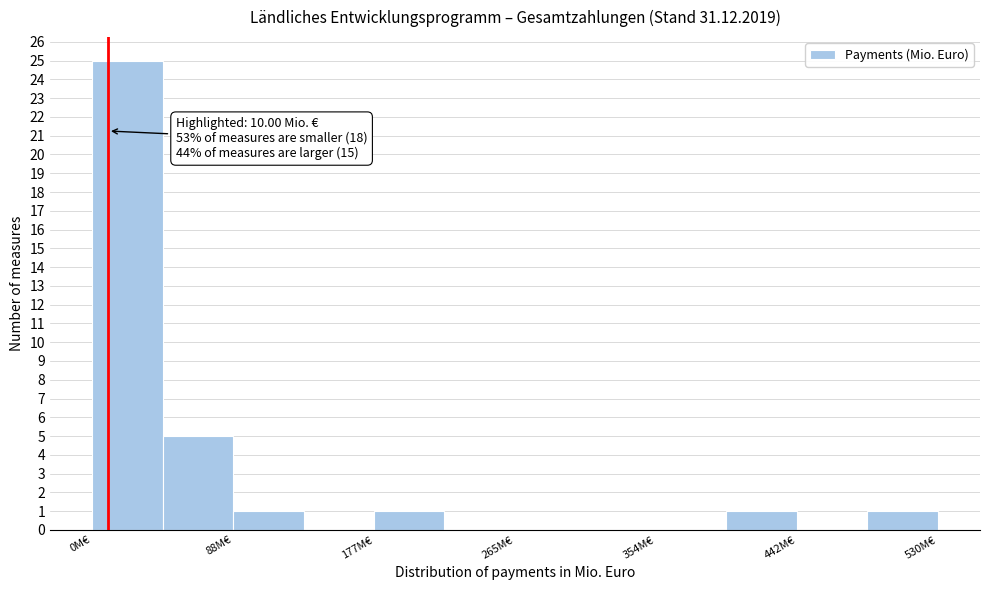

Over which range of the x-axis is the bar tallest?

0 to 40